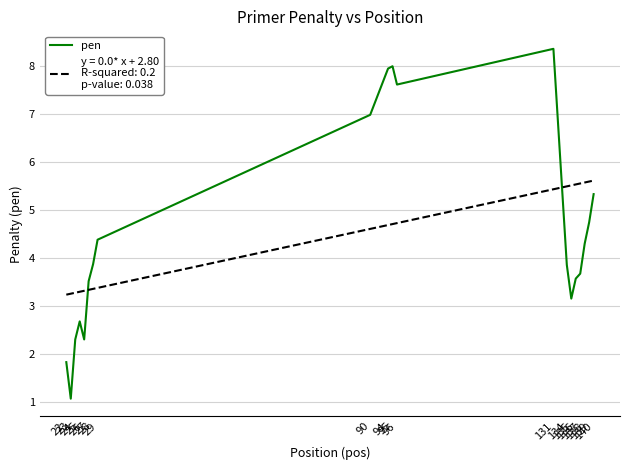

Is this an area chart (filled region under the line)?

No